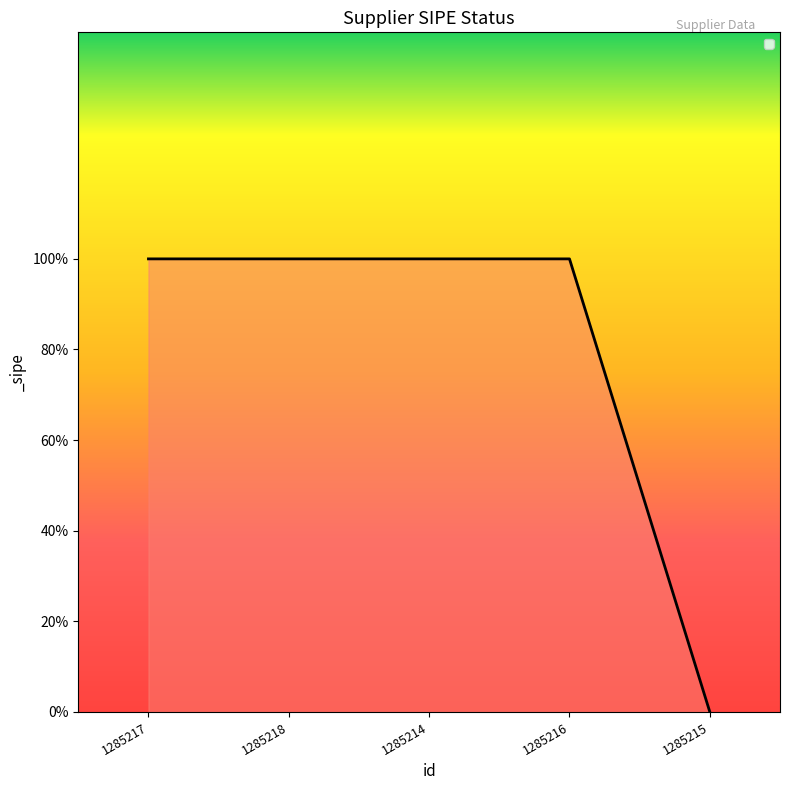

Does the chart have visible grid lines?

No